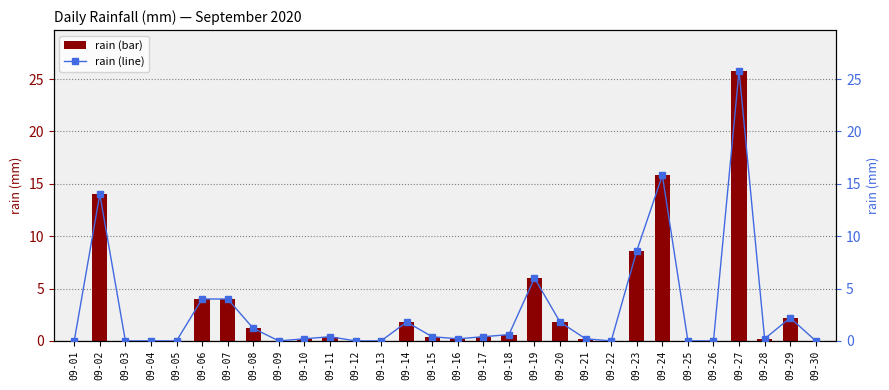

How many values in the rain (line) series exceed 0?

19